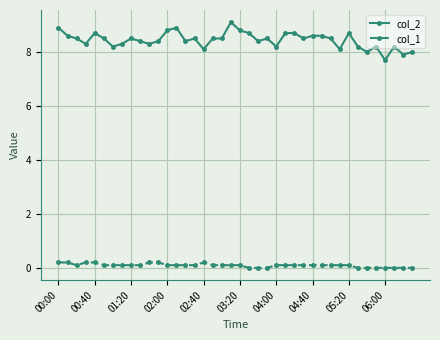

True or false: col_2 and col_1 intersect in this chart.

False